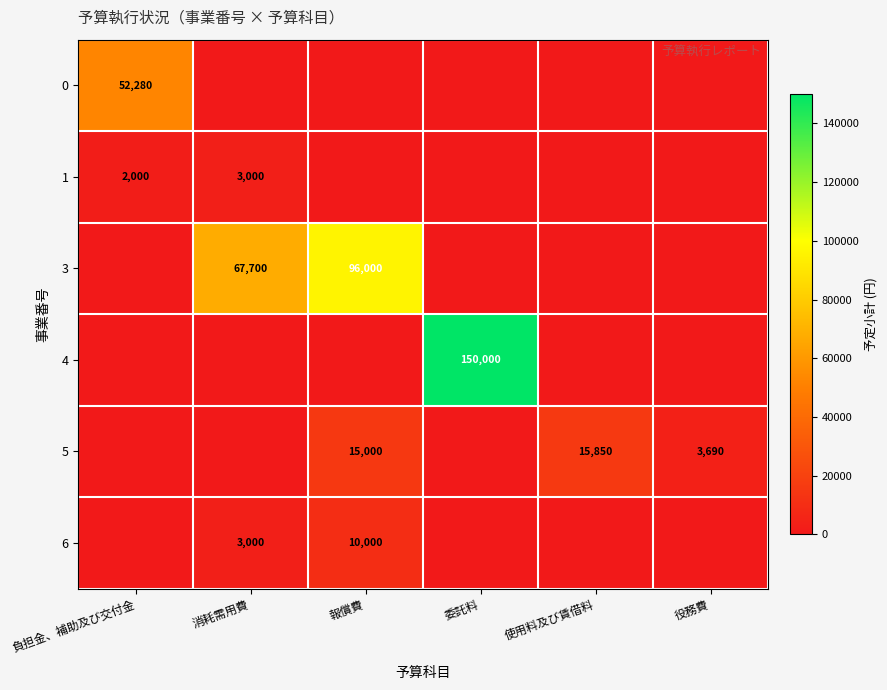

Count the number of categories in the chart.

6